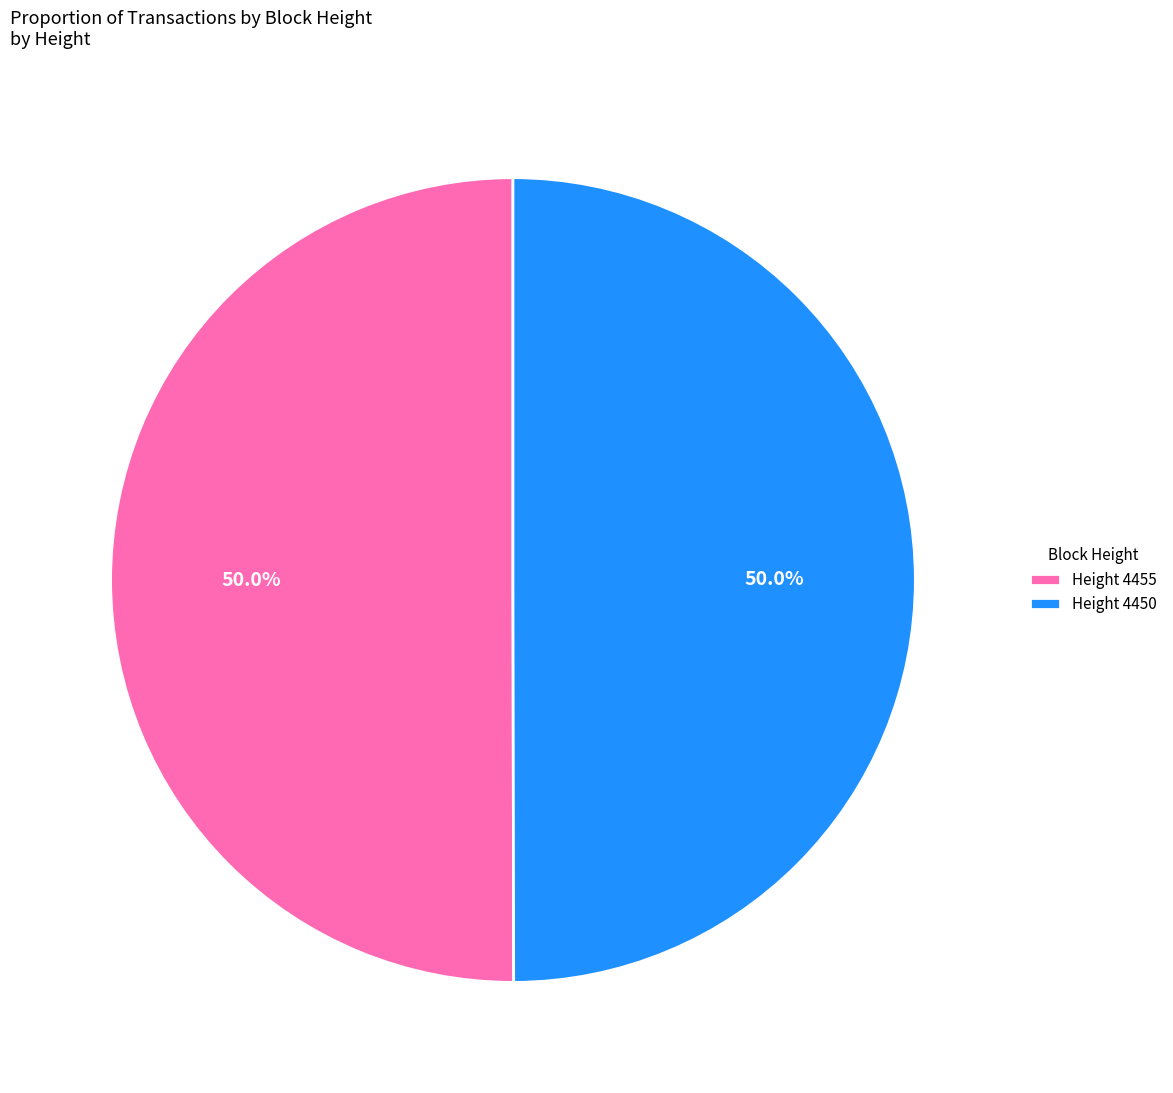

Count the number of slices in the pie.

2